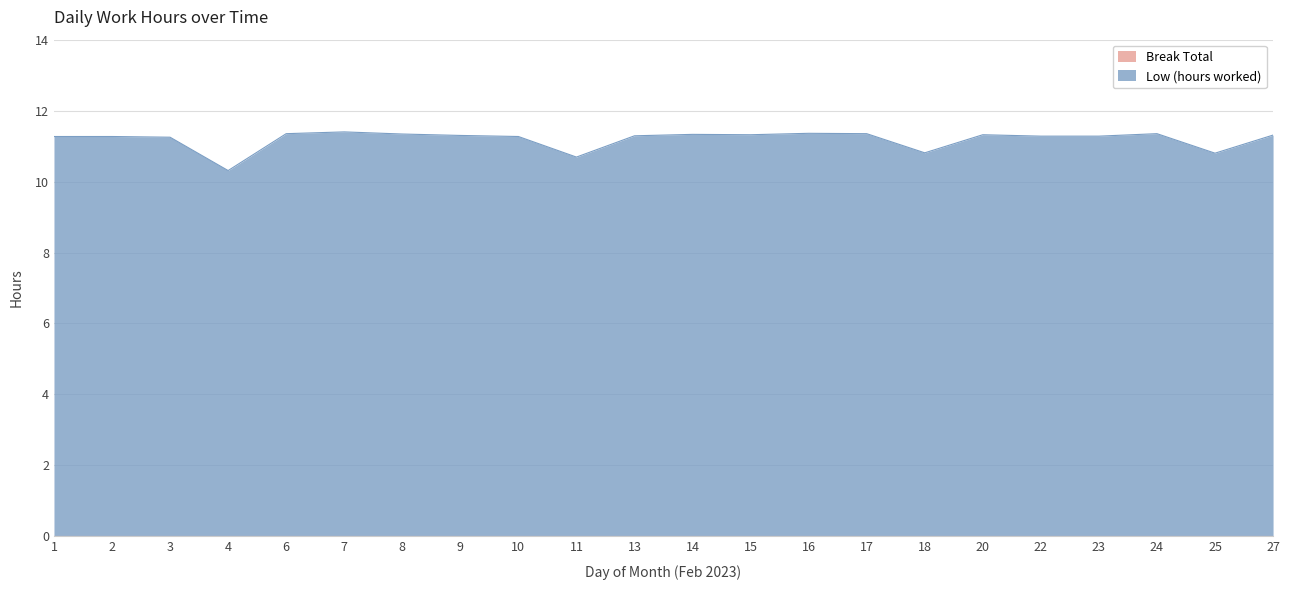

What is the sum of the values at 9 and 11?

22.0